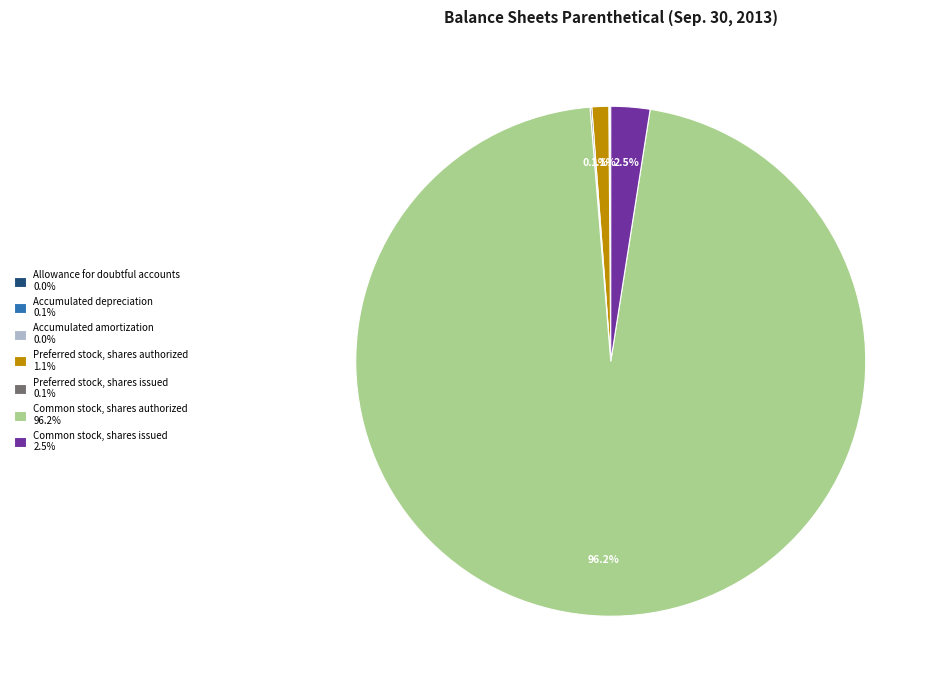

What percentage is NOT represented by Common stock, shares issued 2.5%?

97.5%